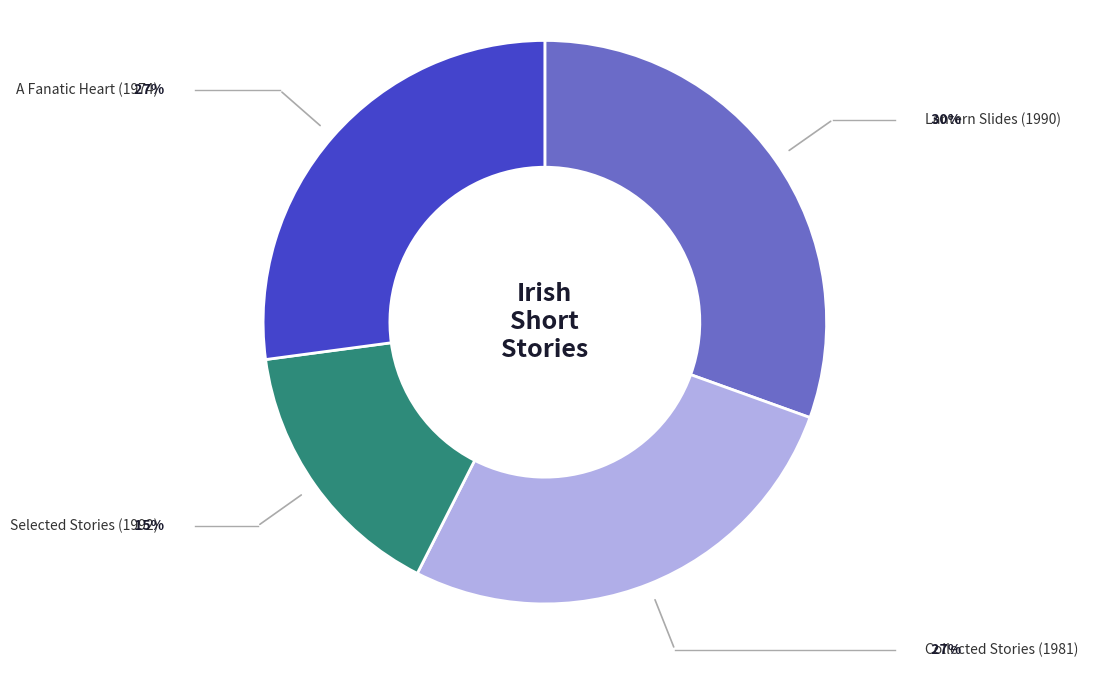

Is there a majority slice in this chart?

No